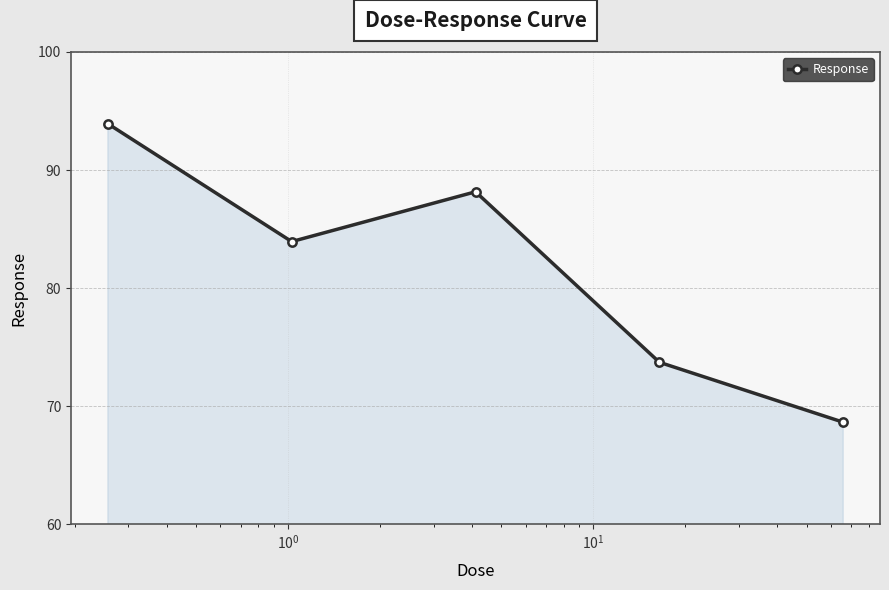

How many interior local peaks (higher than both neighbors) does the data have?

1